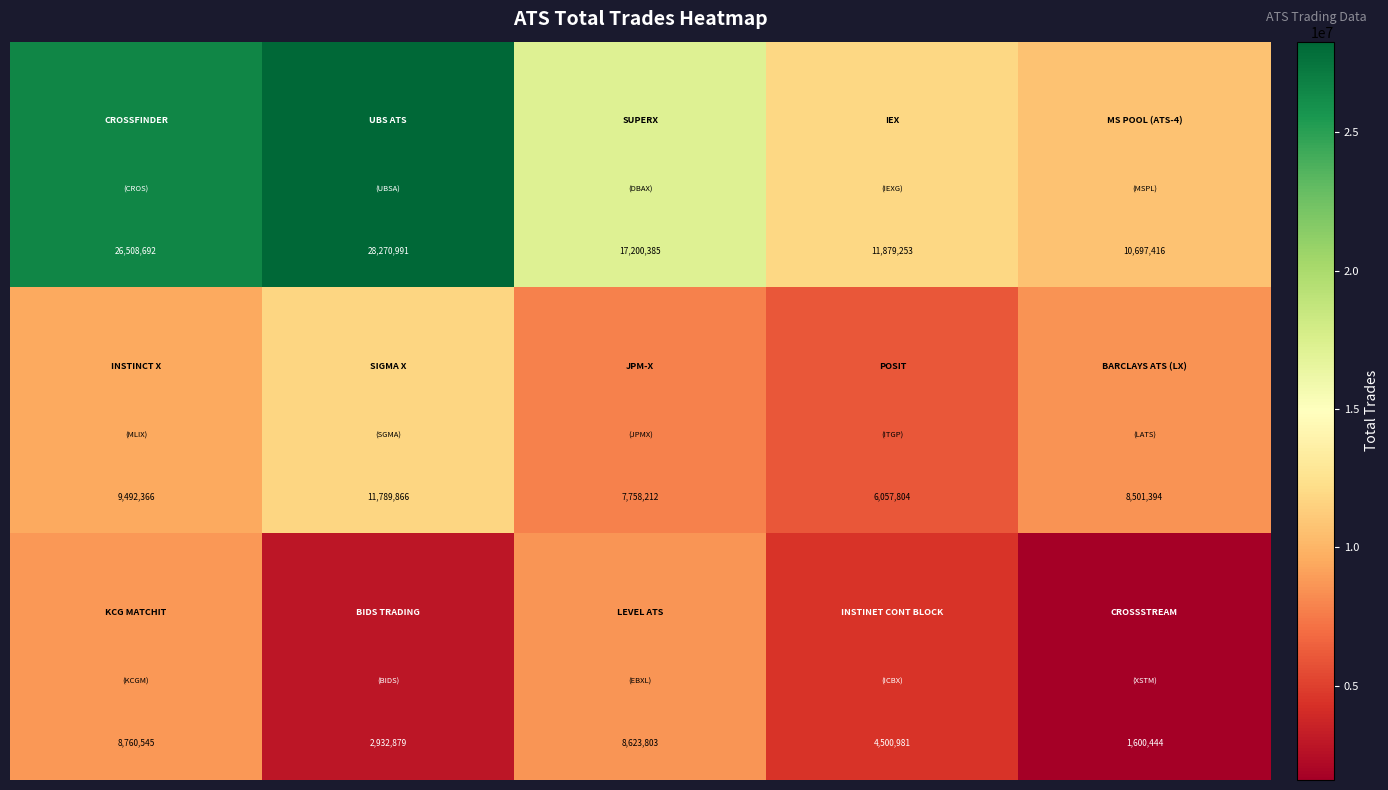

What is the maximum value shown in the chart?

28270991